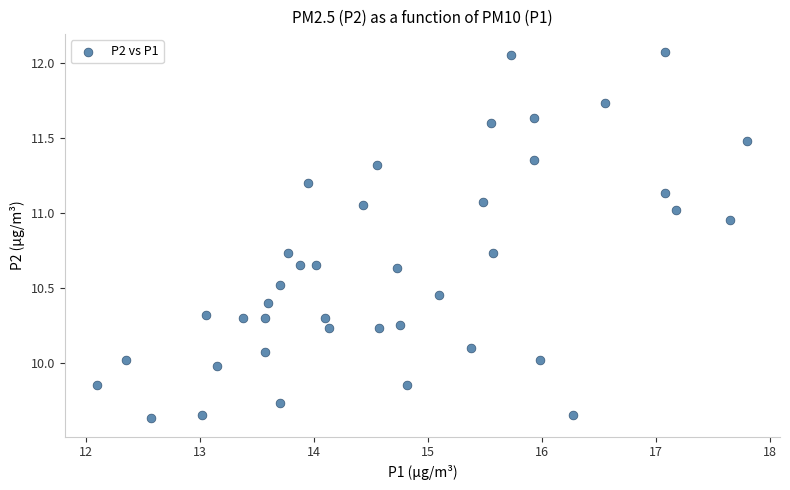

What is the range of X values (max minus min)?

5.7